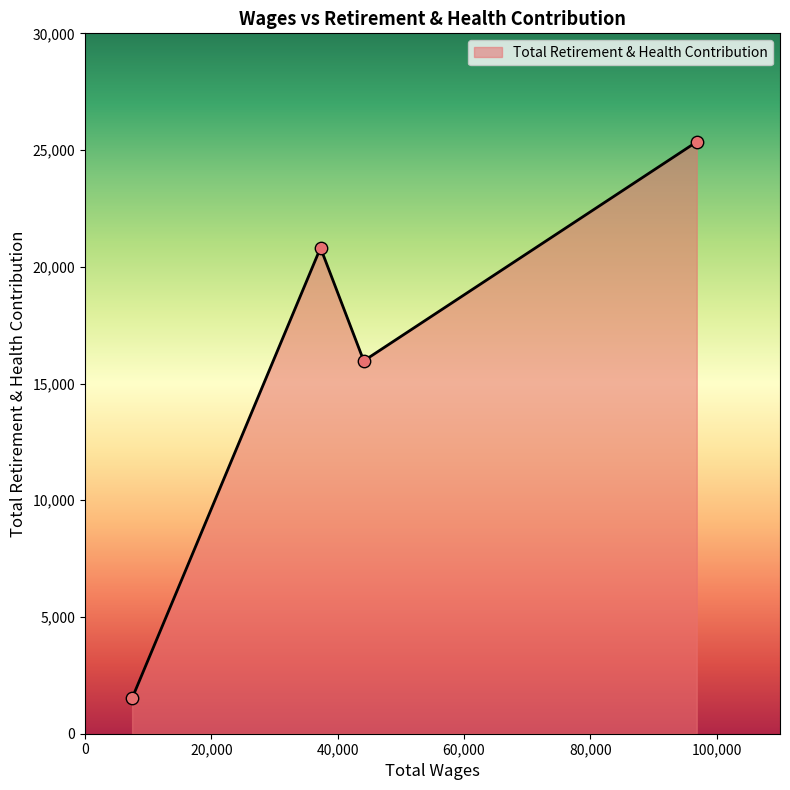

How many interior local peaks (higher than both neighbors) does the data have?

1